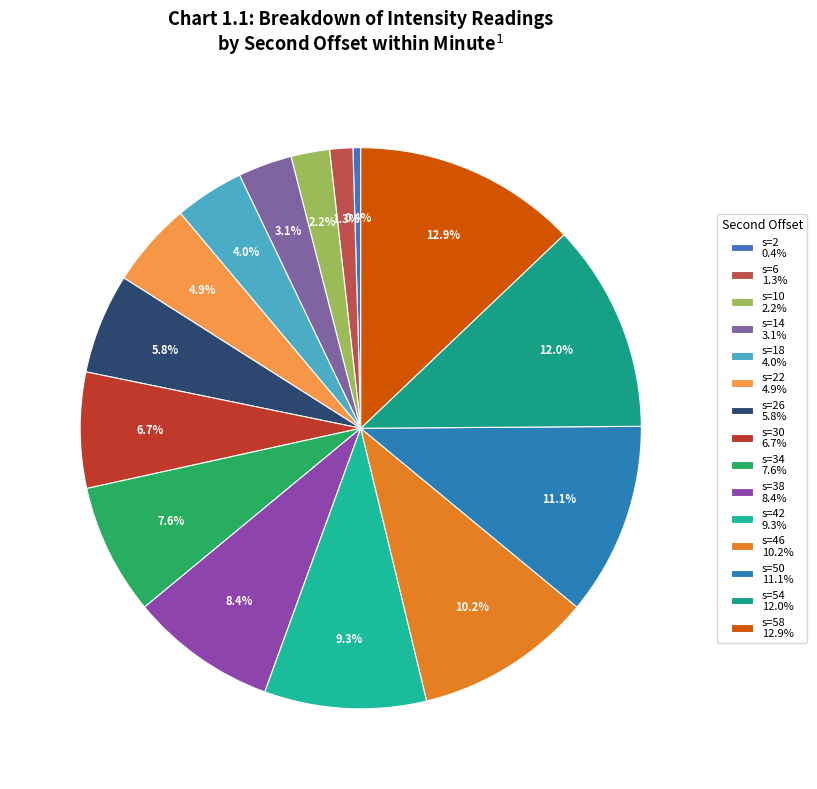

Which slice is the largest?

s=58 12.9%